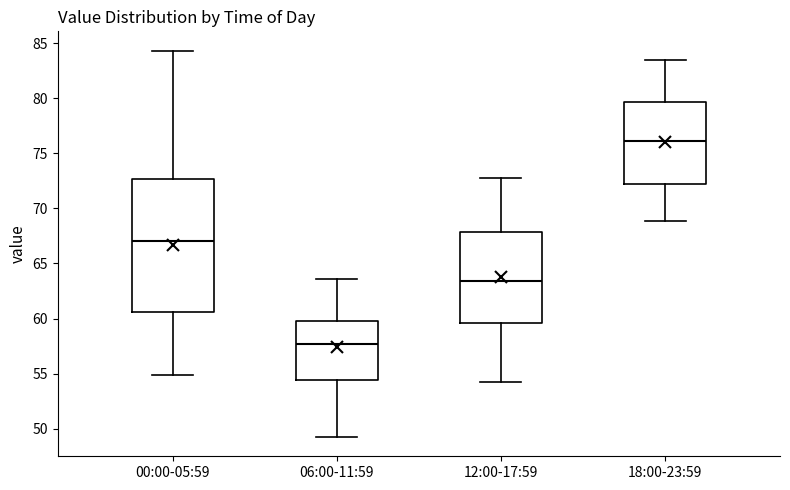

Where is the upper edge of the box for 00:00-05:59 on the y-axis? The values are not printed on the chart, so give them approximately, as read against the axis.

72.5